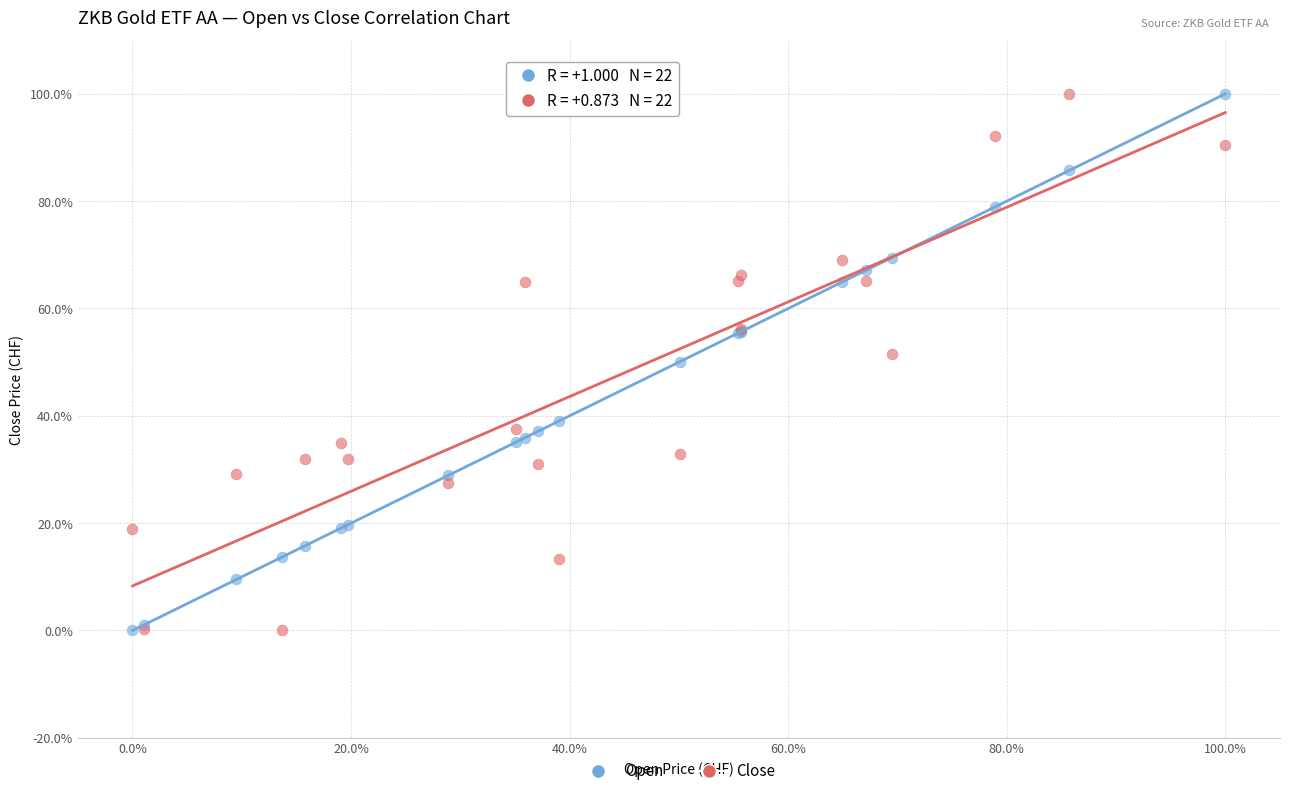

What are all the series names shown in the legend?

Open, Close